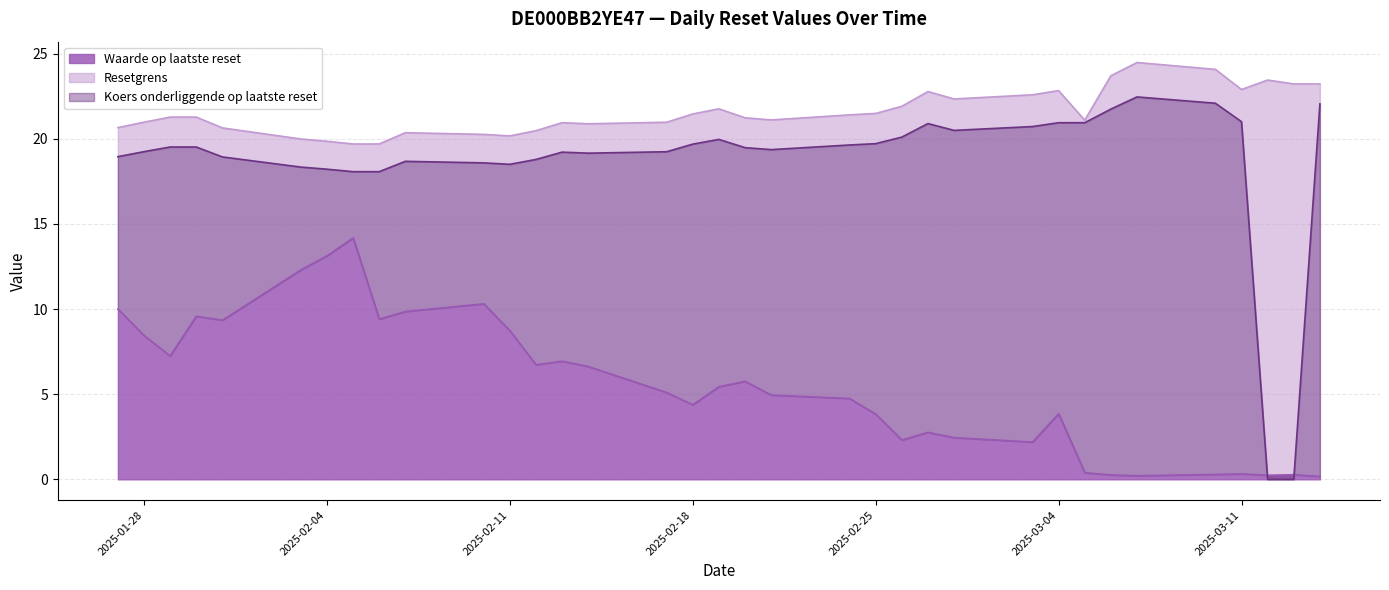

What is the value of the Waarde op laatste reset point at the 4th from the left?

9.6